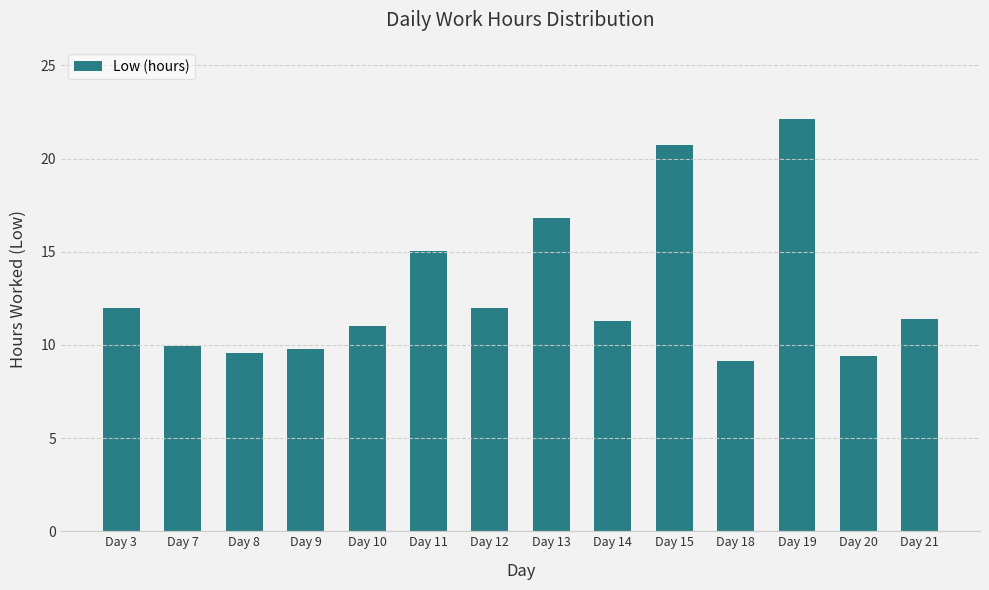

Reading left to right, what are all the values shown in this chart?

Day 3=12.0	Day 7=9.9	Day 8=9.6	Day 9=9.8	Day 10=11.0	Day 11=15.0	Day 12=12.0	Day 13=16.8	Day 14=11.3	Day 15=20.7	Day 18=9.2	Day 19=22.1	Day 20=9.4	Day 21=11.4